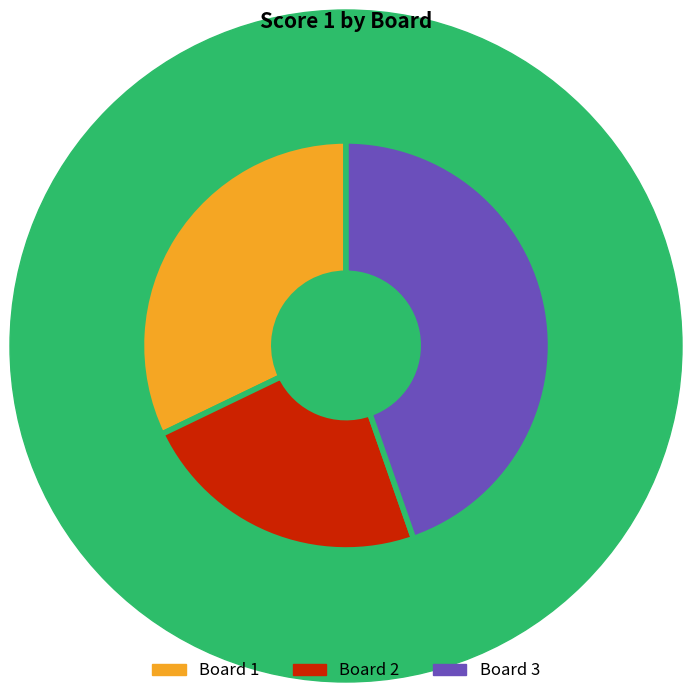

The Board 3 slice represents 45% of the pie. True or false?

True